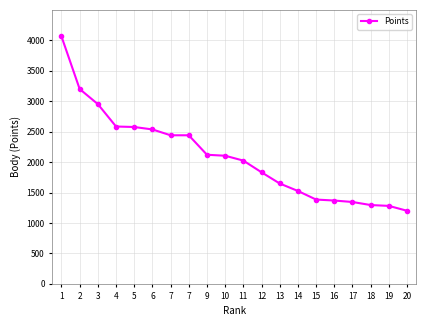

Which label corresponds to the smallest value in the chart?

20